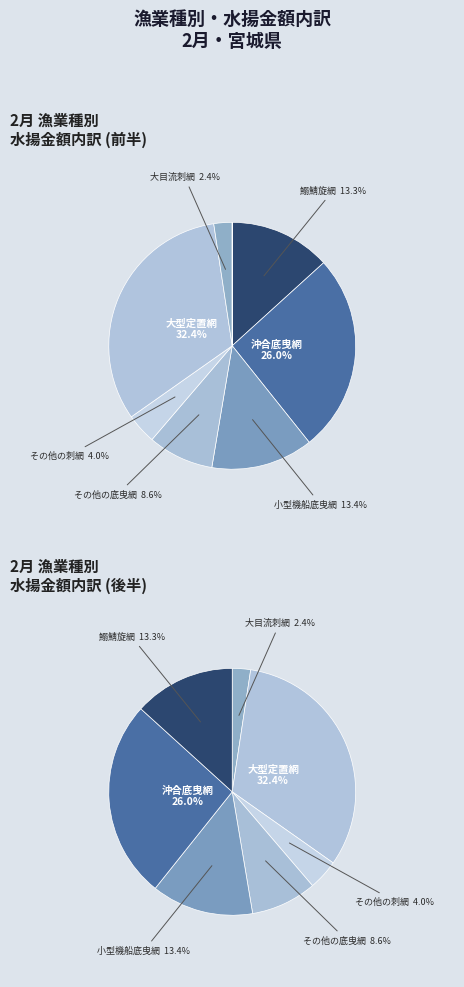

Does any single category account for the majority?

No